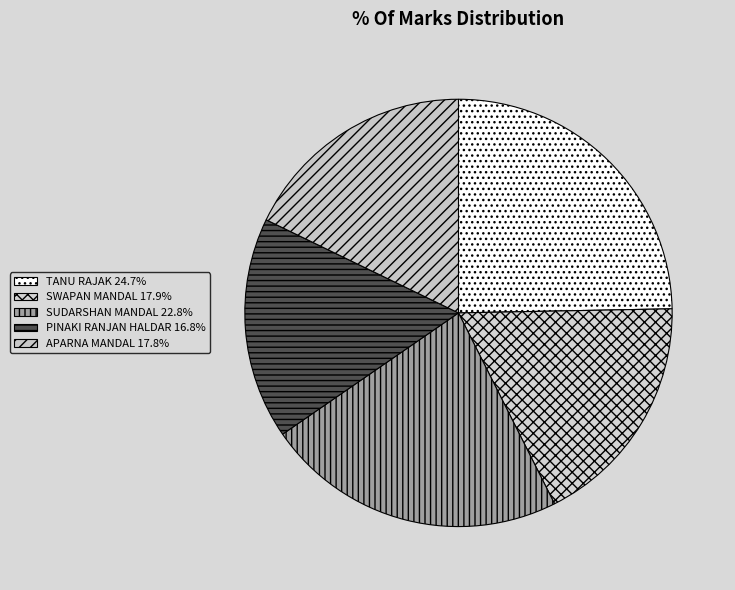

True or false: APARNA MANDAL accounts for 6% of the total.

False